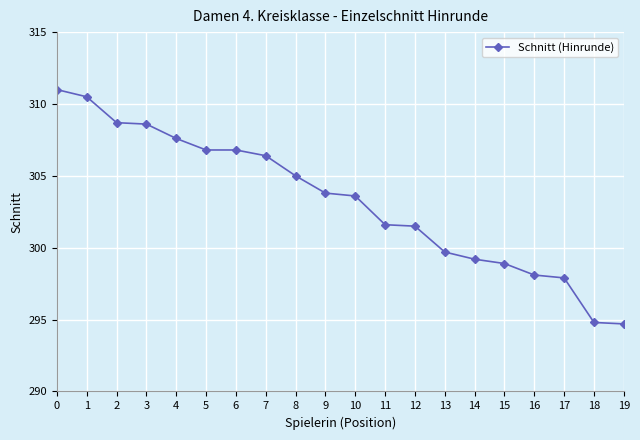

How many lines are shown in the chart?

1